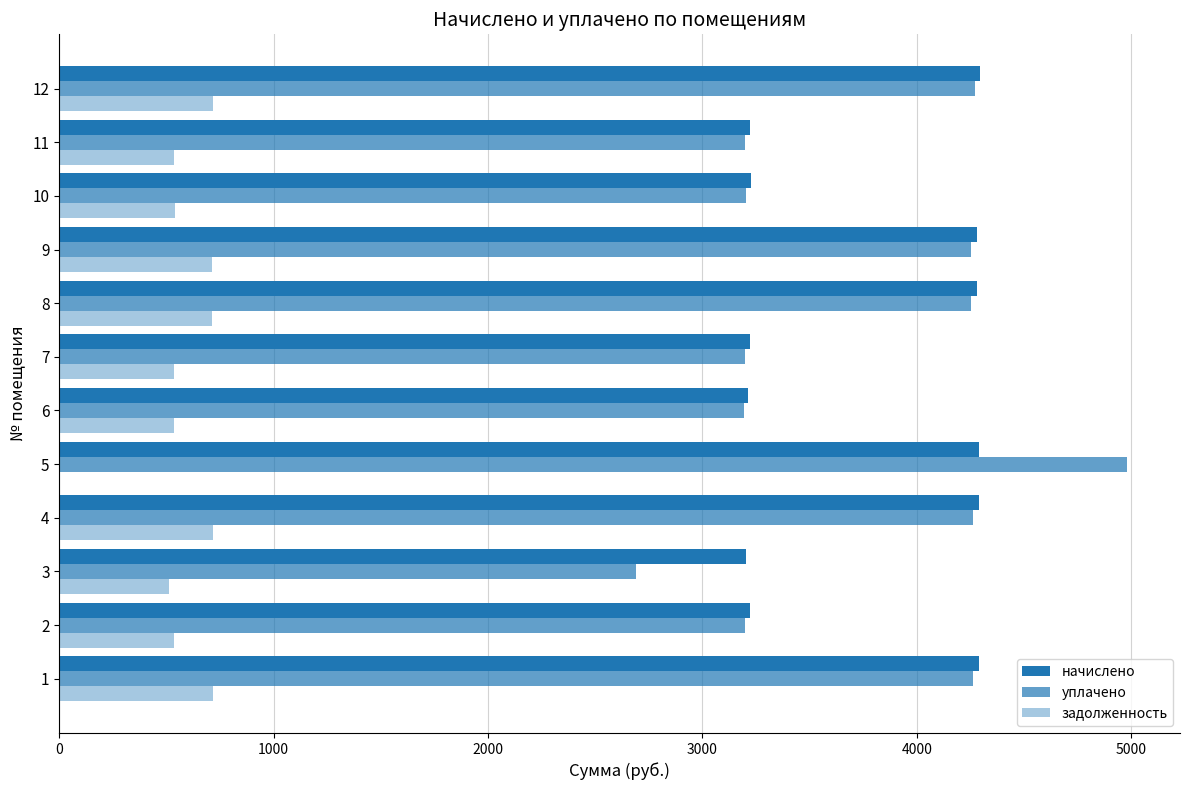

How many values in задолженность are above zero?

11